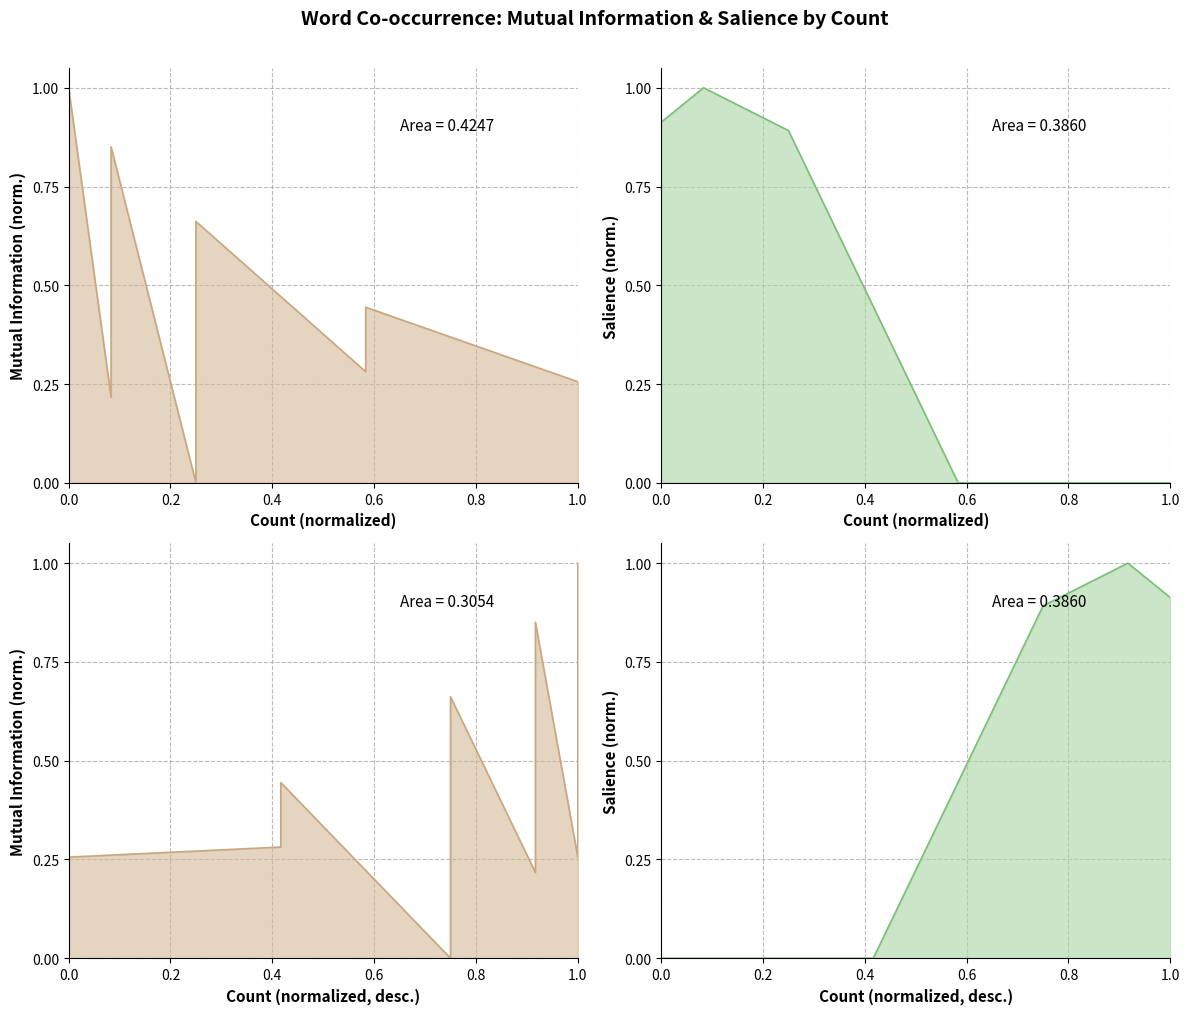

Does the chart have visible grid lines?

Yes